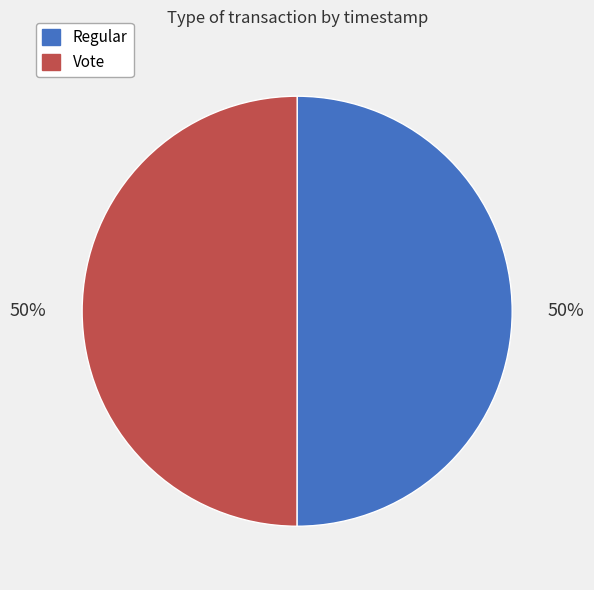

Combined, do Regular and Vote account for over 50%?

Yes